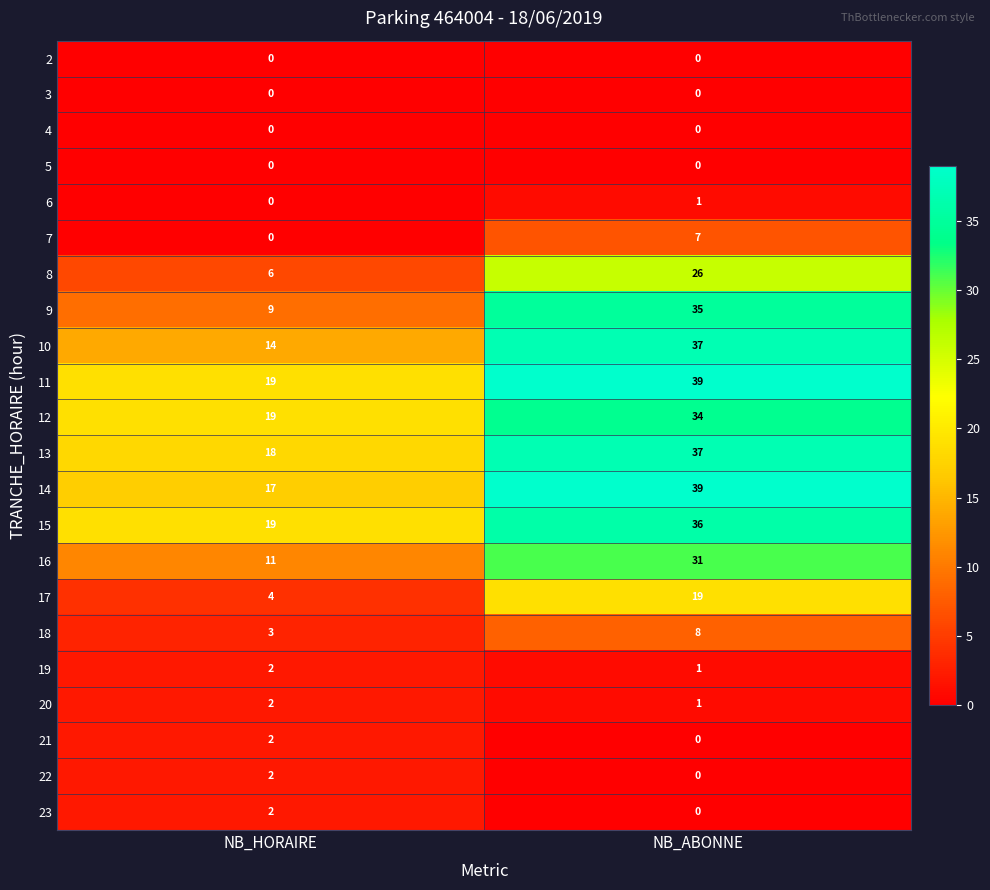

Is it true that 23 equals 3 at NB_HORAIRE?

False